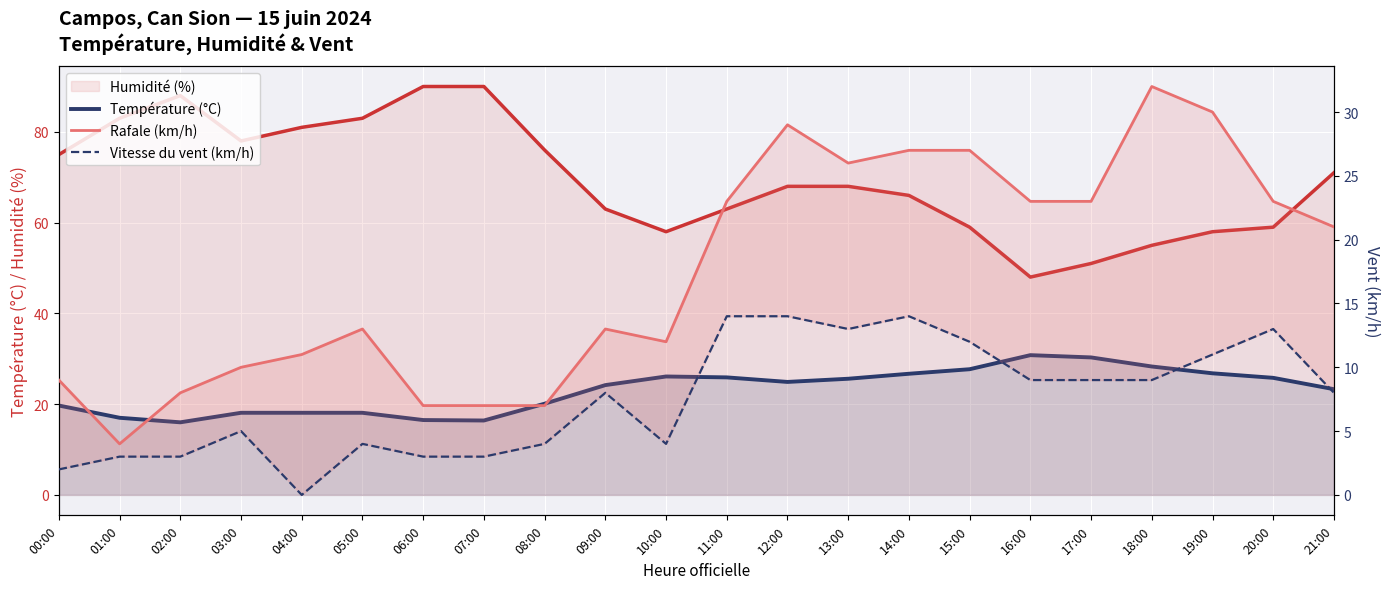

What position from the left is 18:00?

19